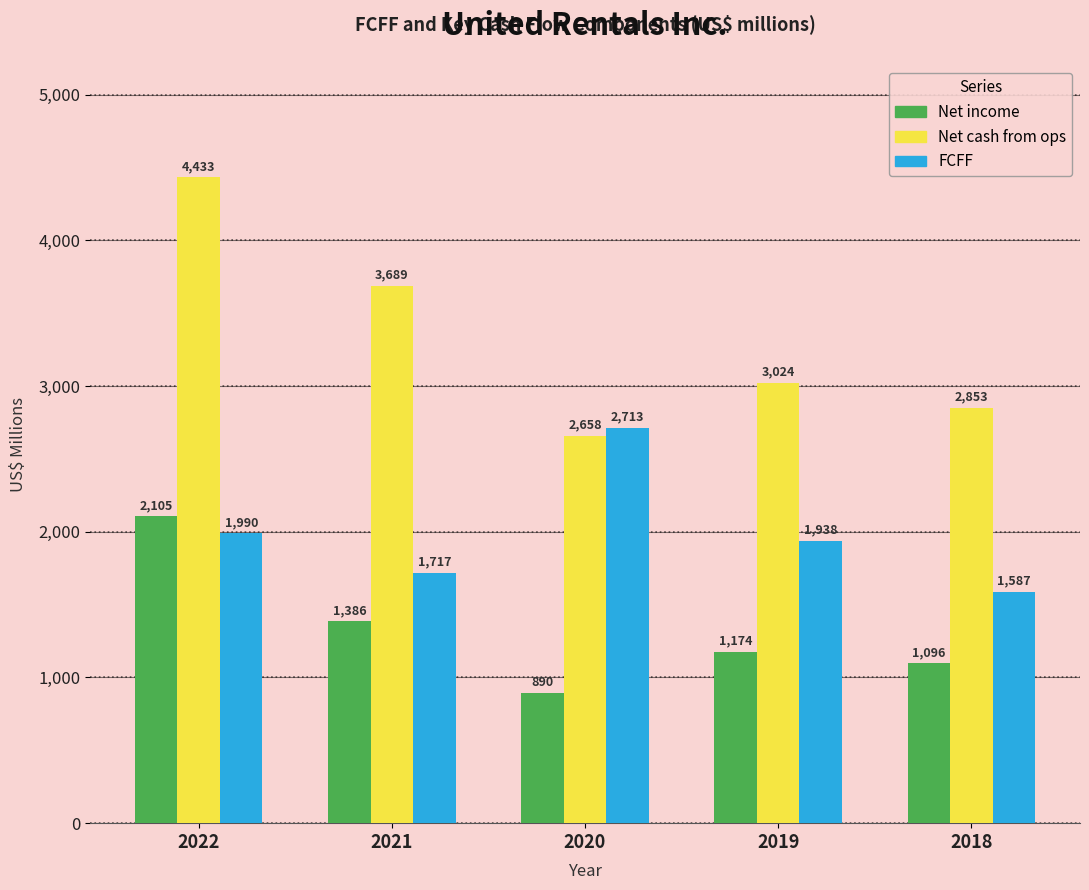

At which label does FCFF reach its peak?

2020